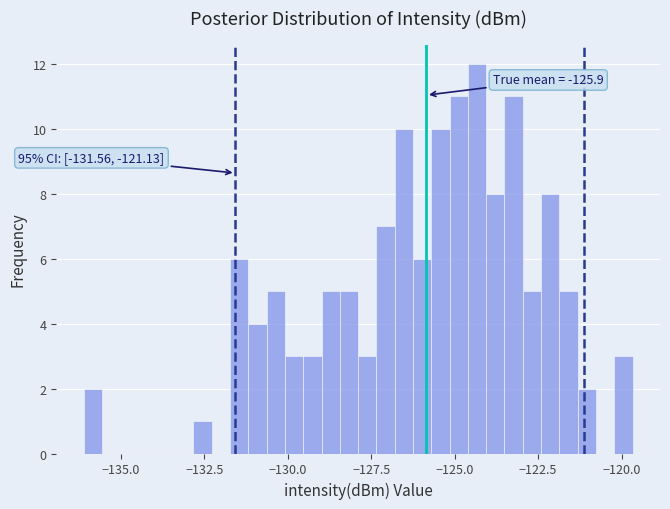

Read against the x-axis, roughly where is the centre of the tallest bar?

-124.5